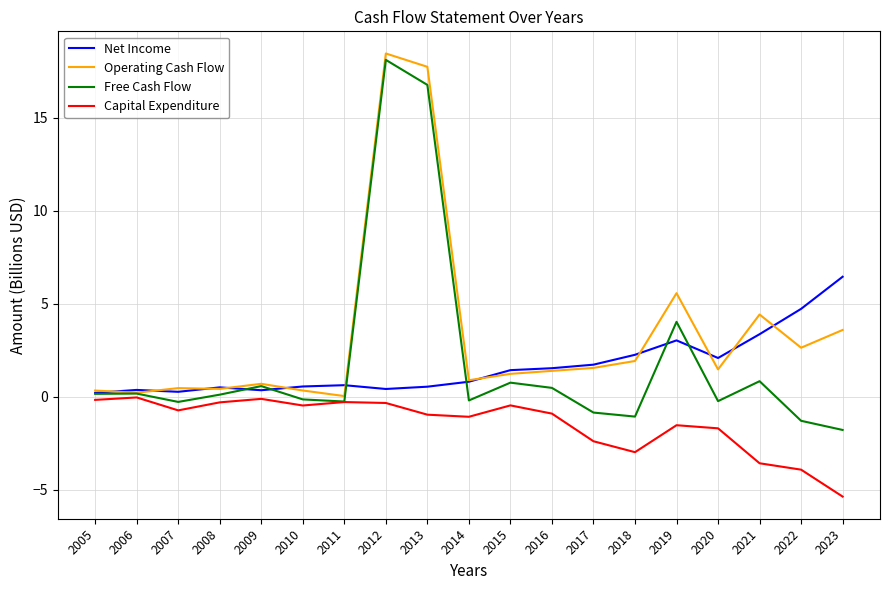

Which series changed the most between 2006 and 2012?

Operating Cash Flow